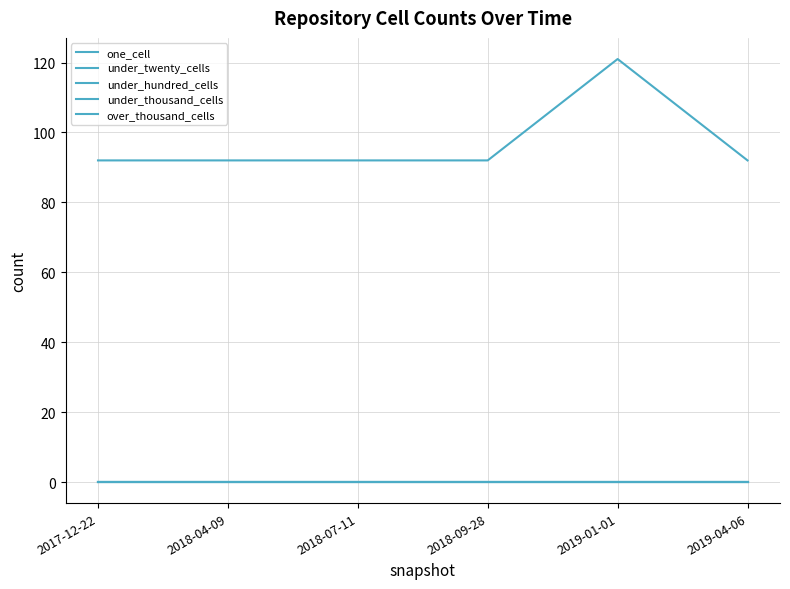

Does the chart have visible grid lines?

Yes